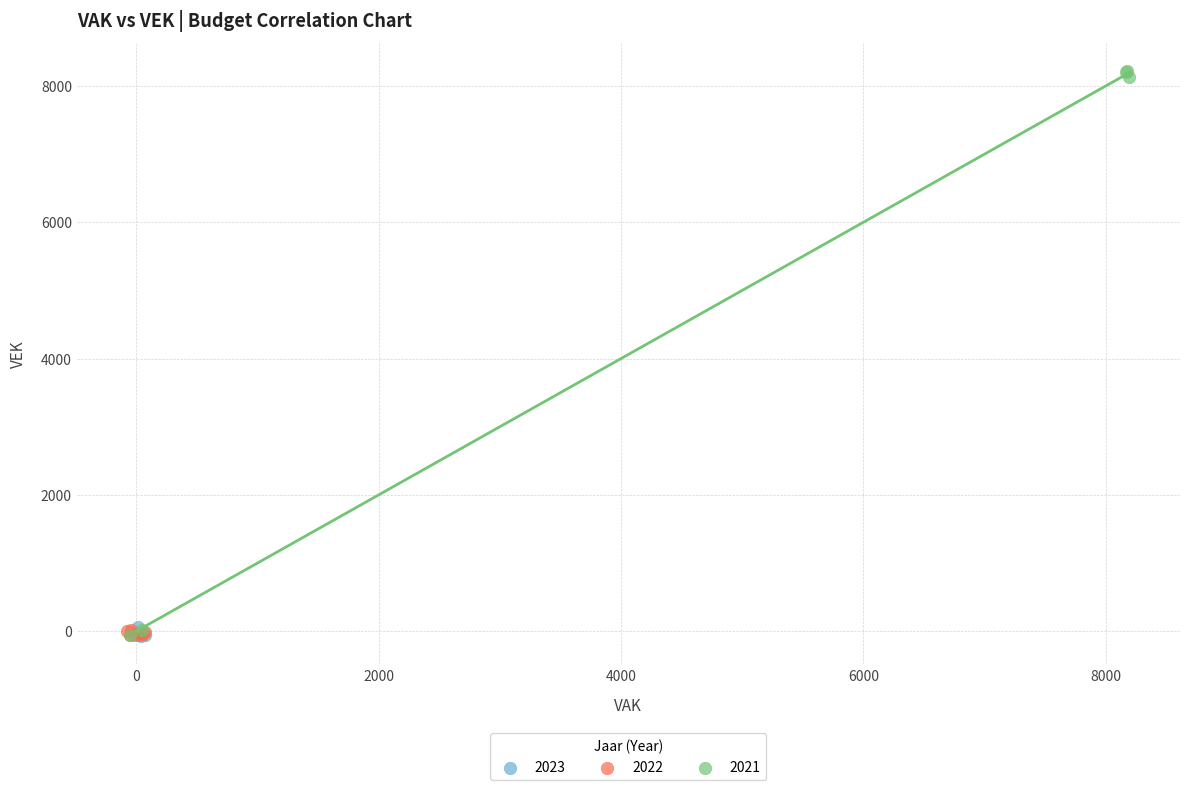

What are all the series names shown in the legend?

2023, 2022, 2021